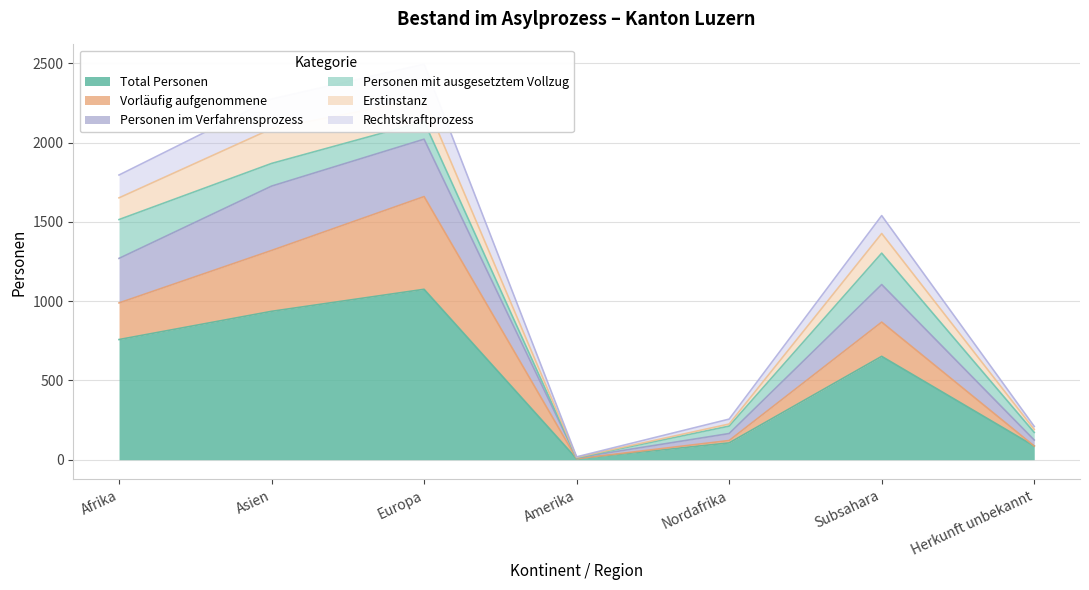

How many values in the Vorläufig aufgenommene series exceed 868?

3